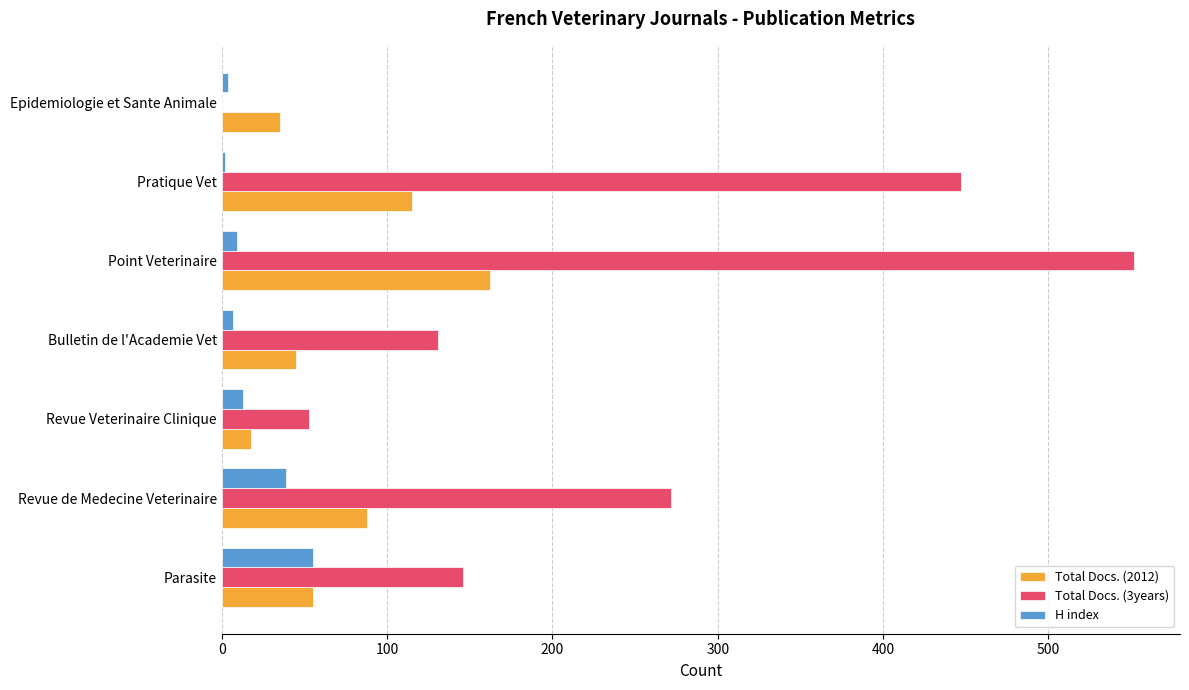

Read the Total Docs. (2012) value at Revue de Medecine Veterinaire.

88